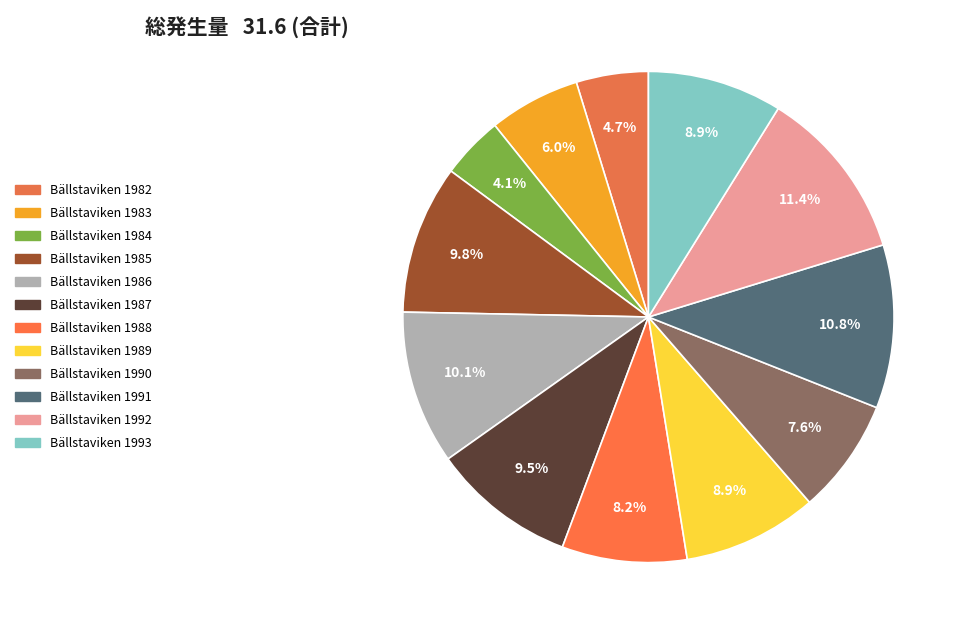

To the nearest percent, what is the average slice percentage?

8%